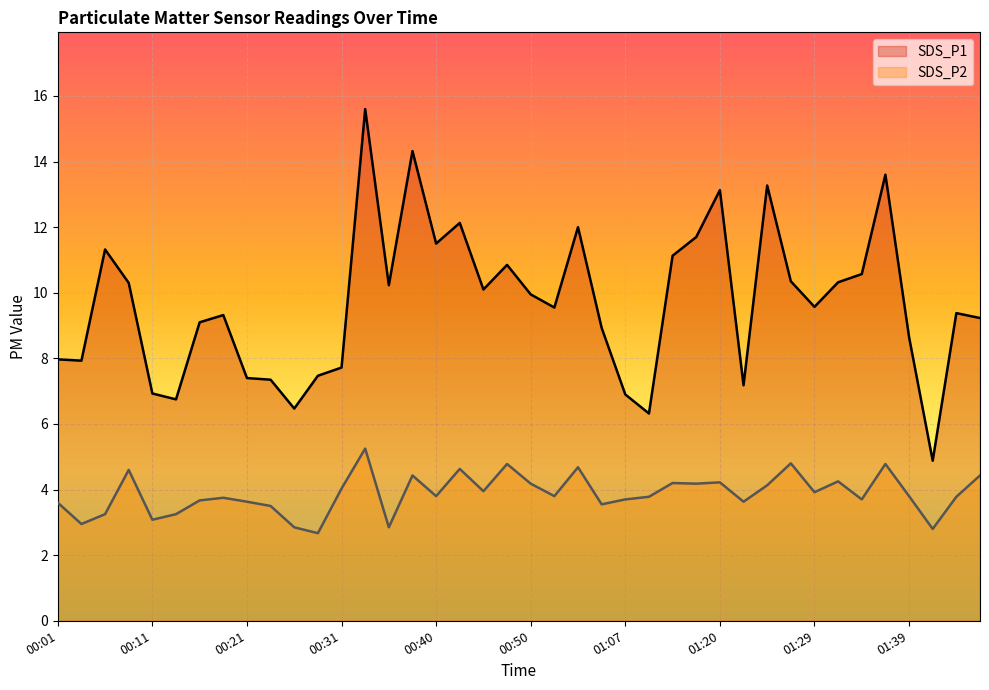

At which category does the chart reach its minimum across all series?

00:28